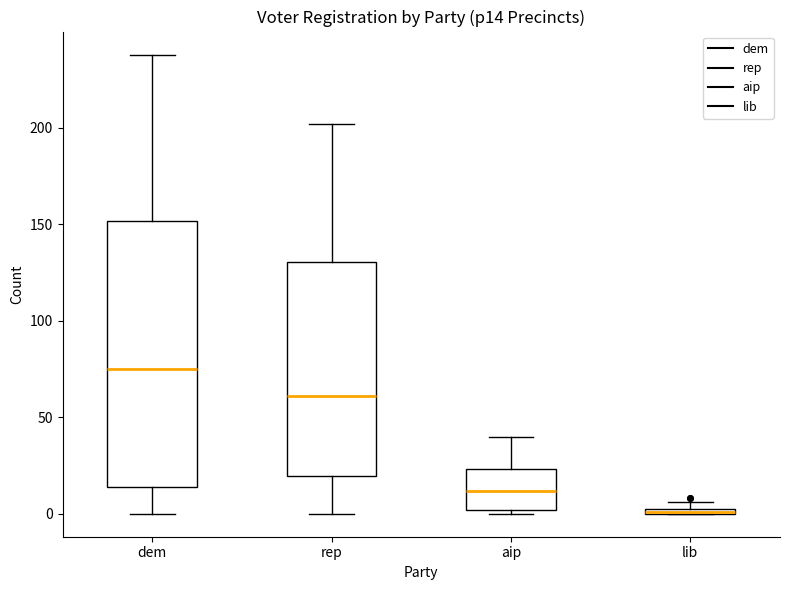

Where does the median line of the box for dem sit on the y-axis? The values are not printed on the chart, so give them approximately, as read against the axis.

75